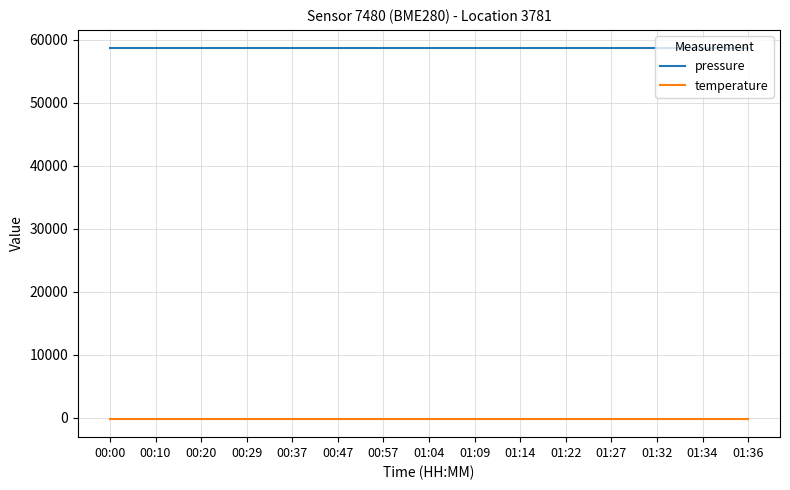

At how many categories does at least one series exceed 39330?

15